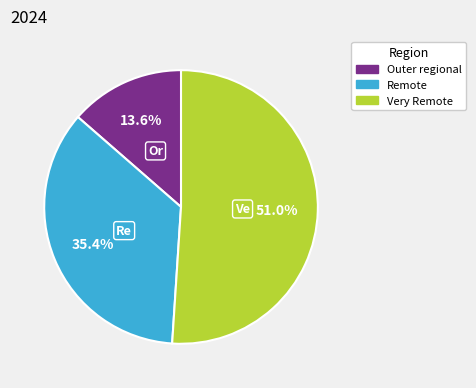

What is the total percentage of Remote and Very Remote?

86.4%